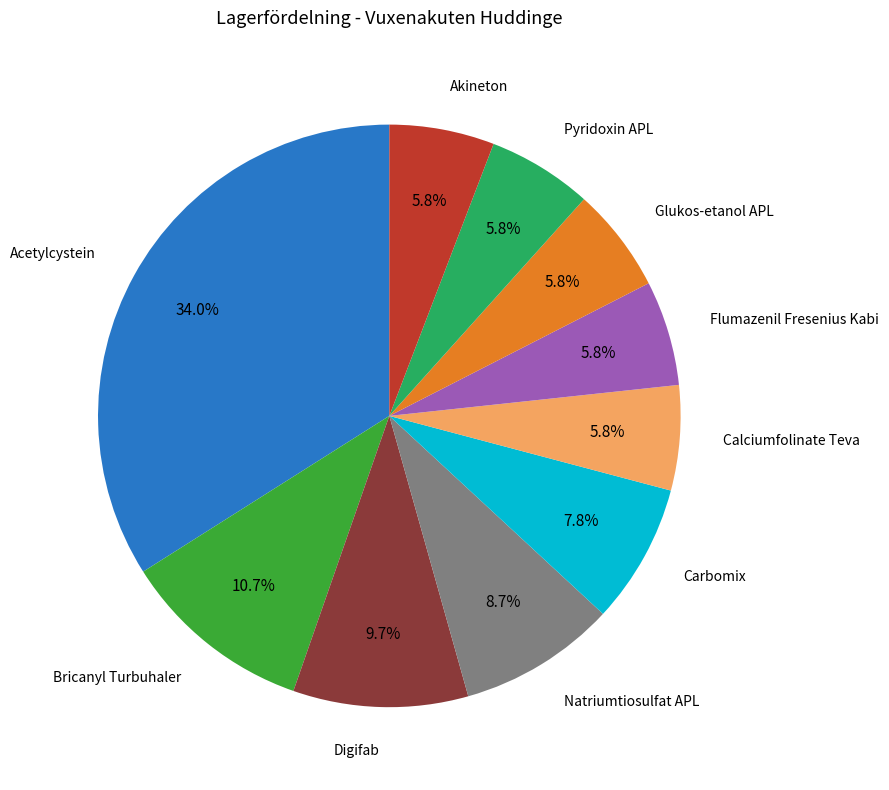

What percentage is the Natriumtiosulfat APL slice, to the nearest percent?

9%